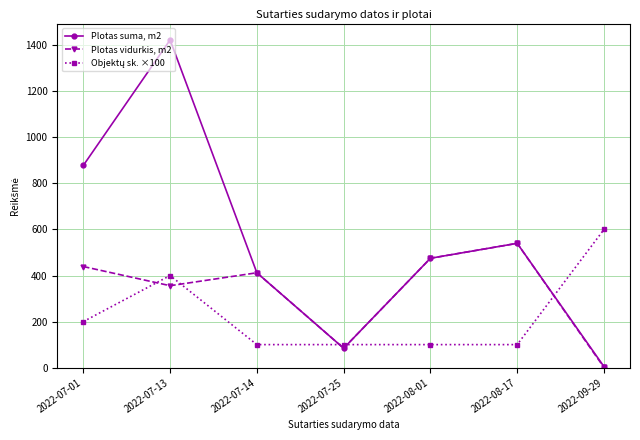

True or false: Plotas vidurkis, m2 has a value of 238.7 at 2022-07-01.

False